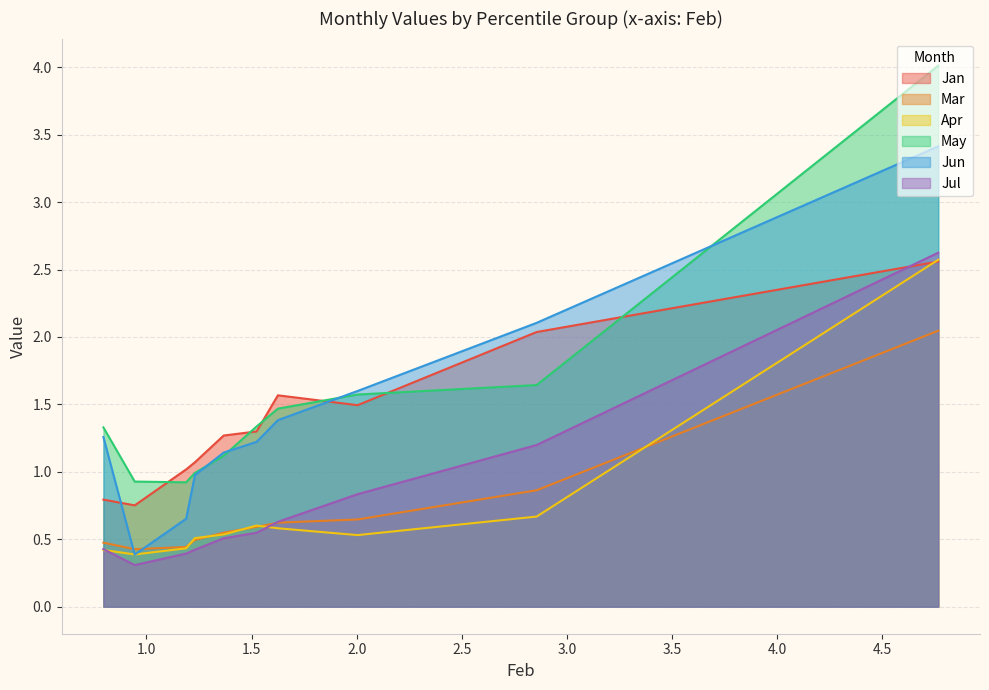

What is the difference between the Jul values at pct75 and pct45?

0.2